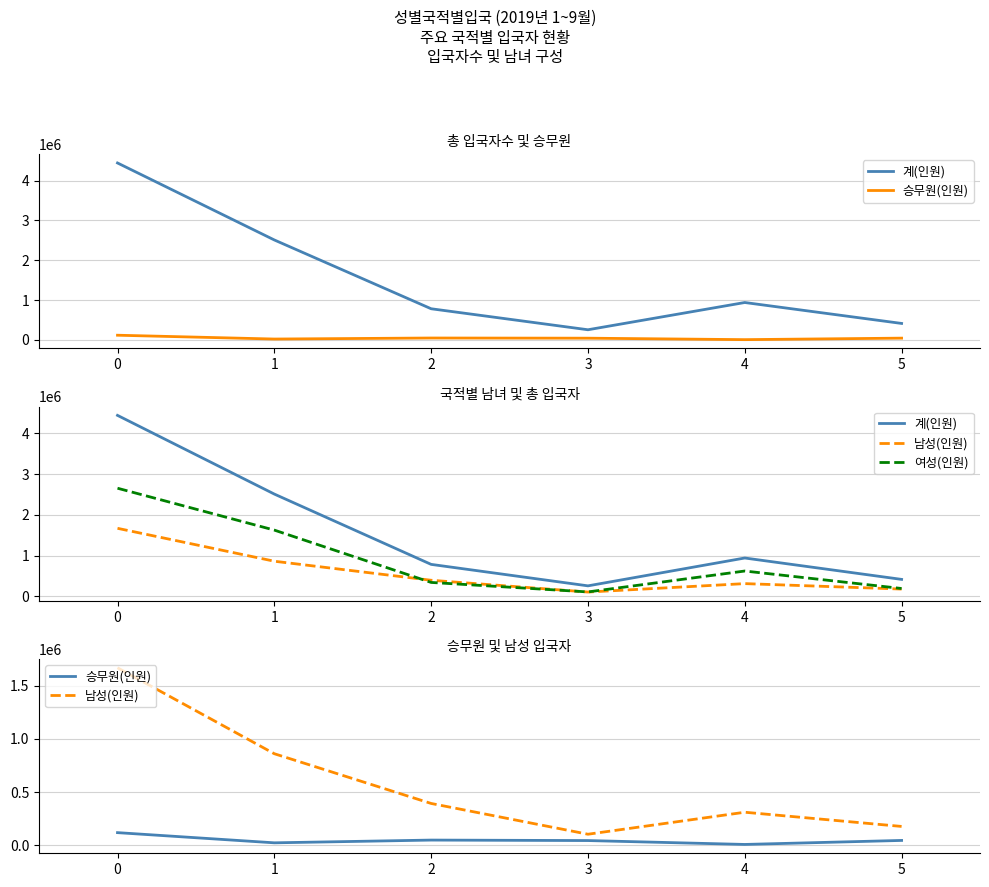

How many values in the 여성(인원) series exceed 620424?

2